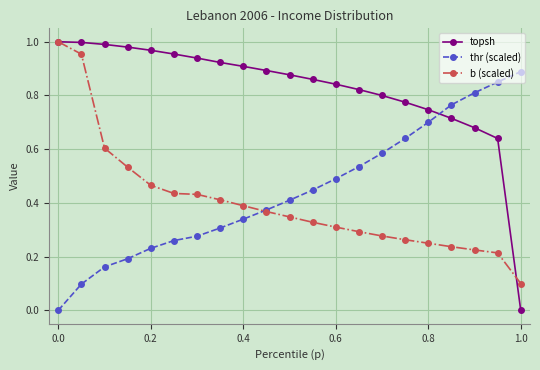

Which series has the largest range (max minus min)?

topsh